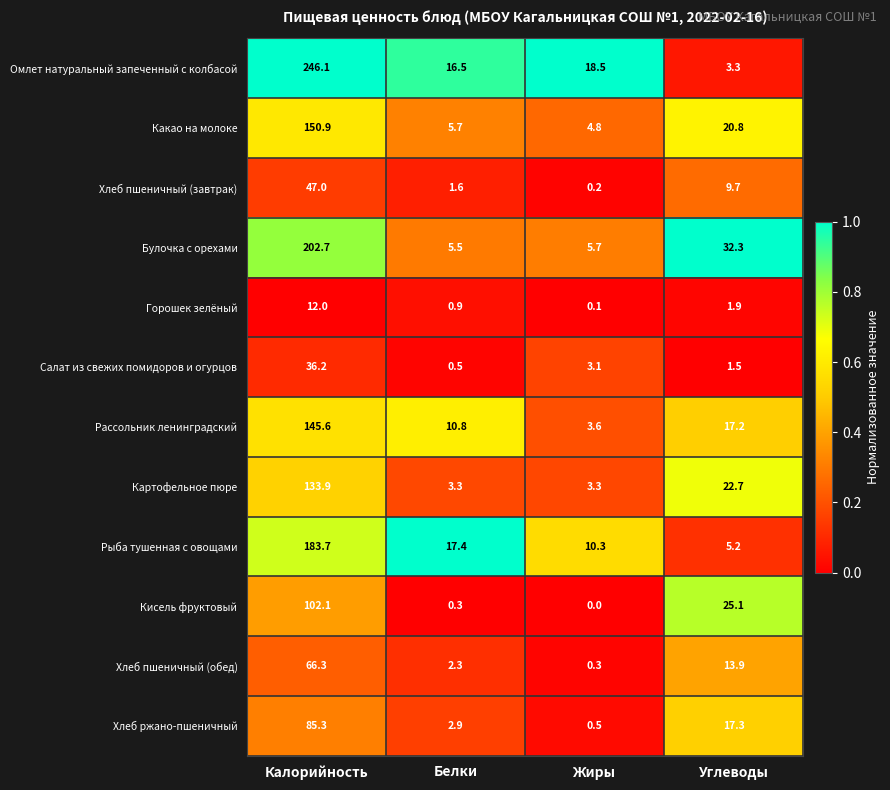

Is it true that Картофельное пюре equals 232.6 at Калорийность?

False